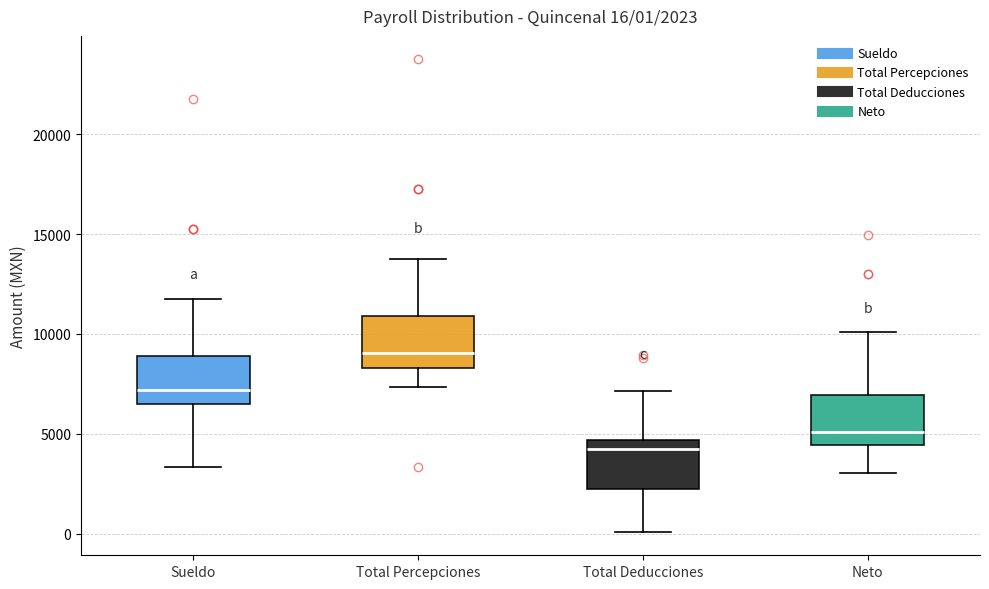

Which box has the highest median line?

Total Percepciones